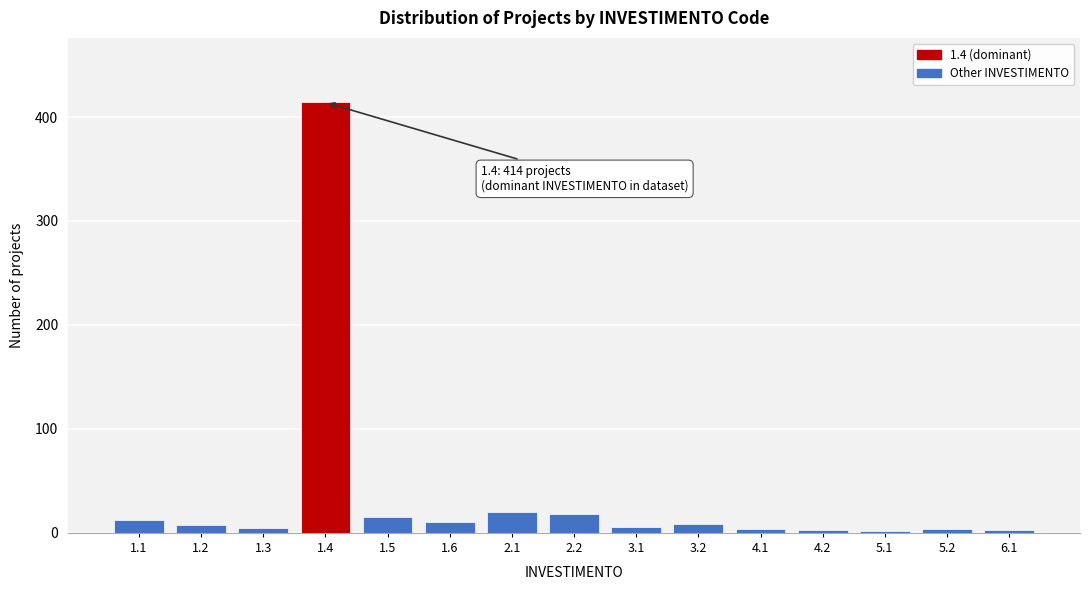

What is the maximum value shown in the chart?

414